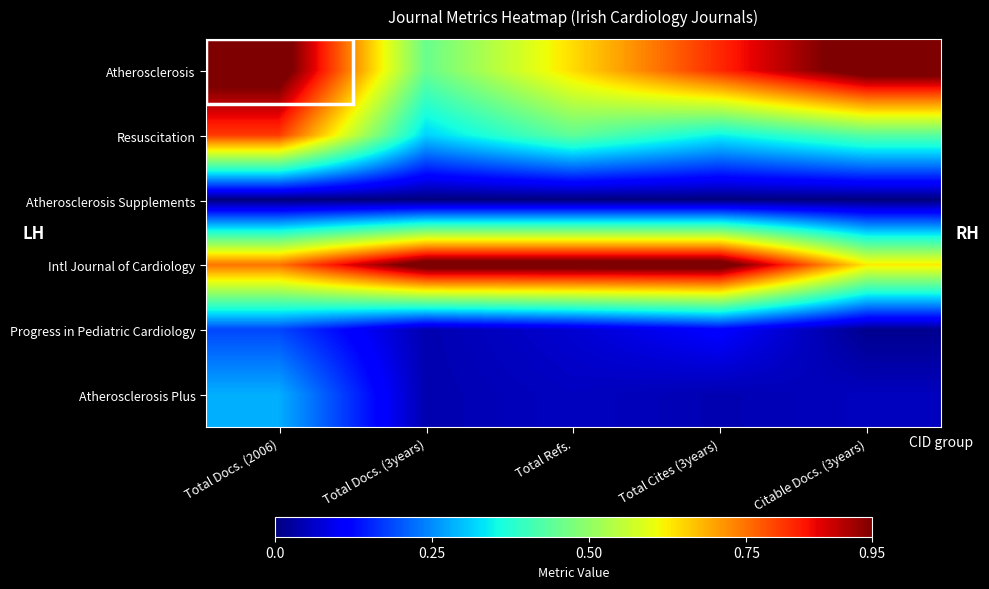

How many series are shown in this chart?

6